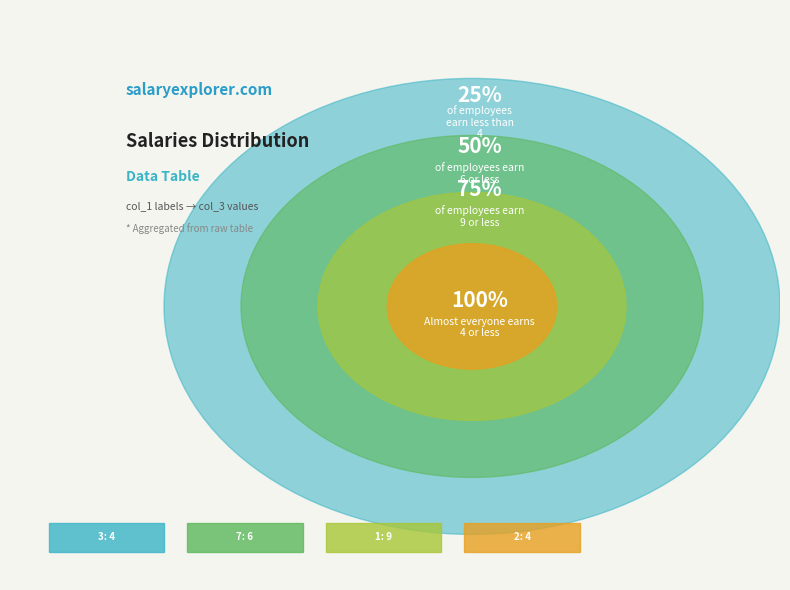

Does 9 account for over 50% of the chart?

No